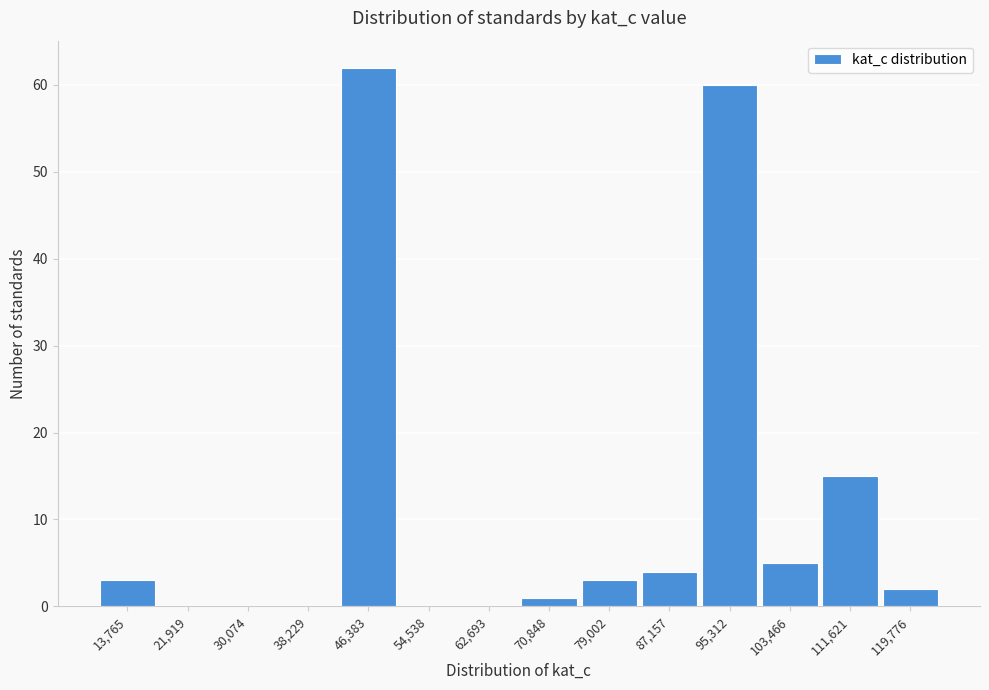

Reading right to left, what are all the values shown in this chart?

119,776=2	111,621=15	103,466=5	95,312=60	87,157=4	79,002=3	70,848=1	62,693=0	54,538=0	46,383=62	38,229=0	30,074=0	21,919=0	13,765=3